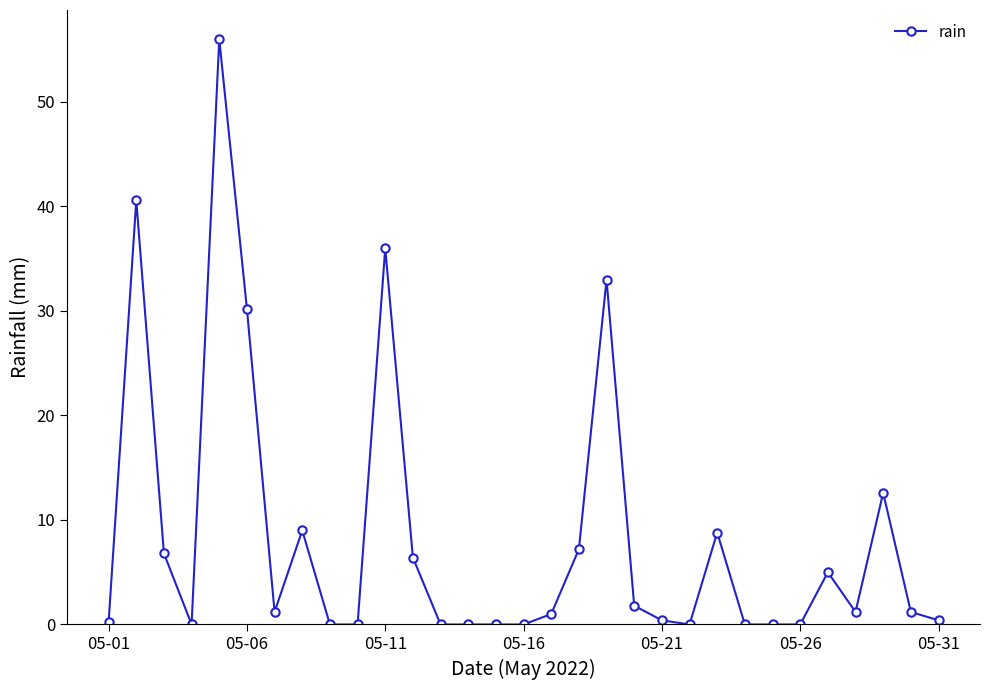

True or false: the data has more than 2 interior local peaks.

True